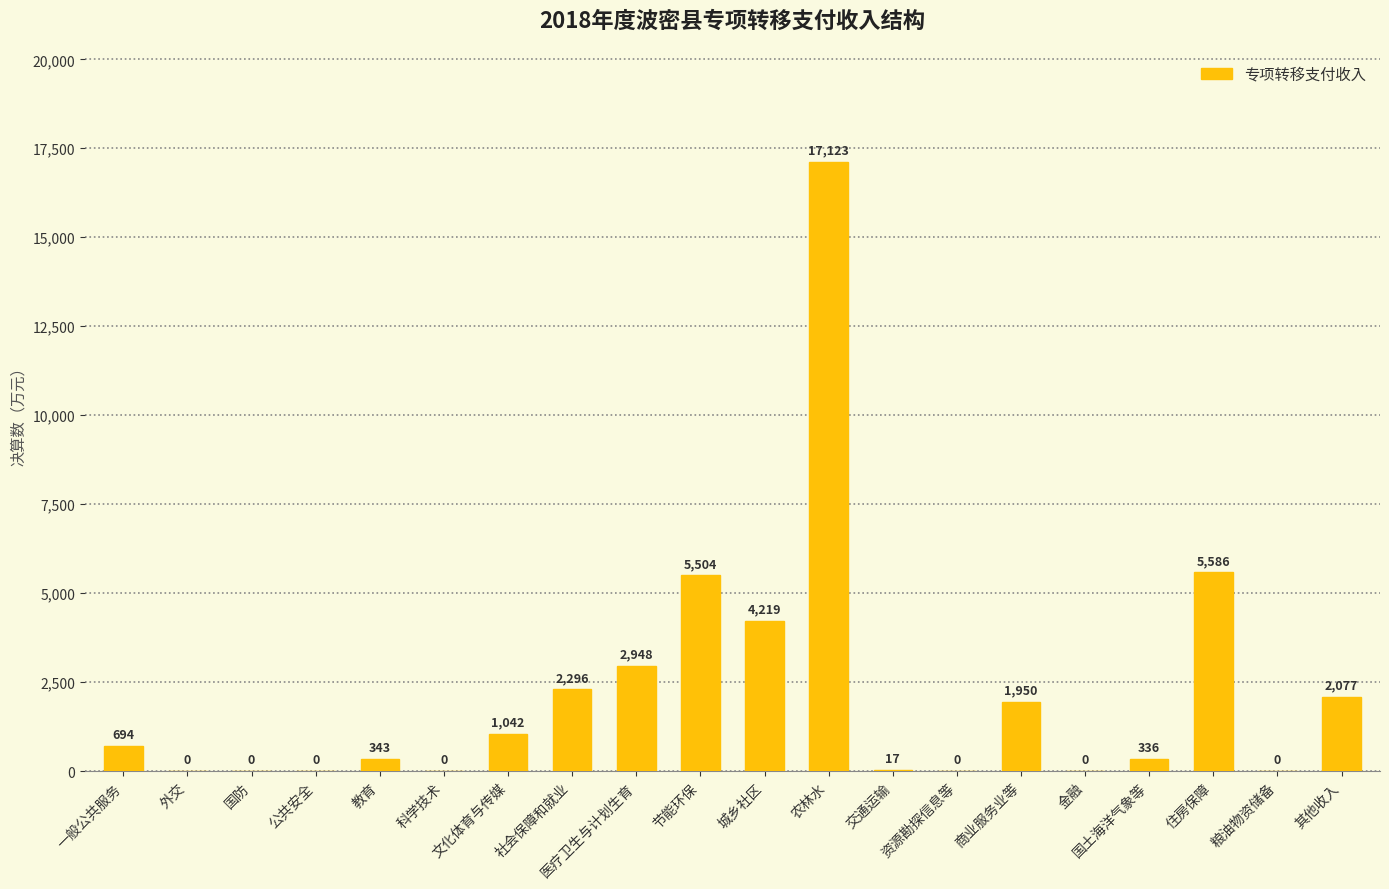

Is it true that the value at 节能环保 is 5504?

True